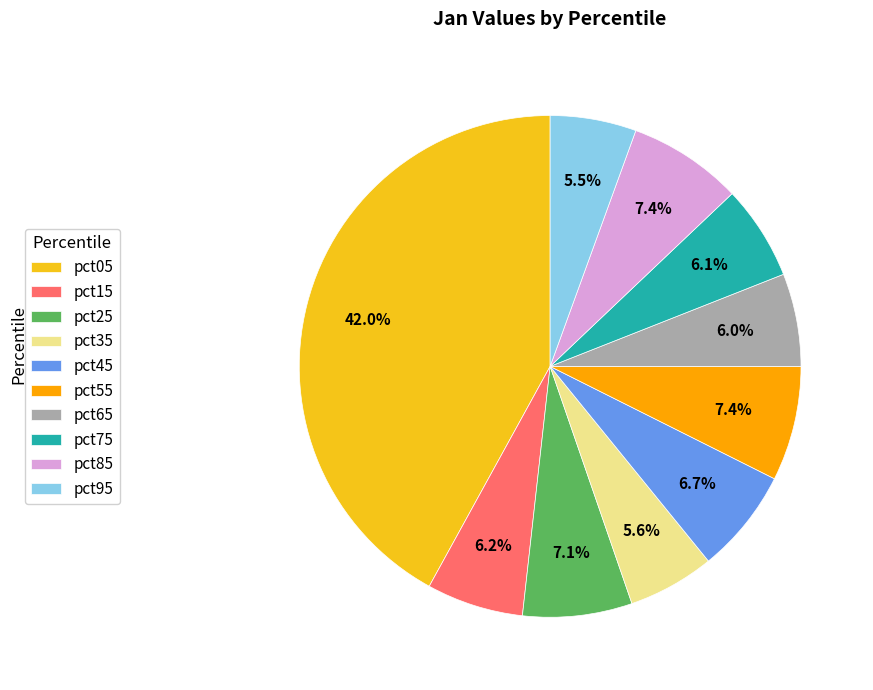

How many segments does this pie chart have?

10